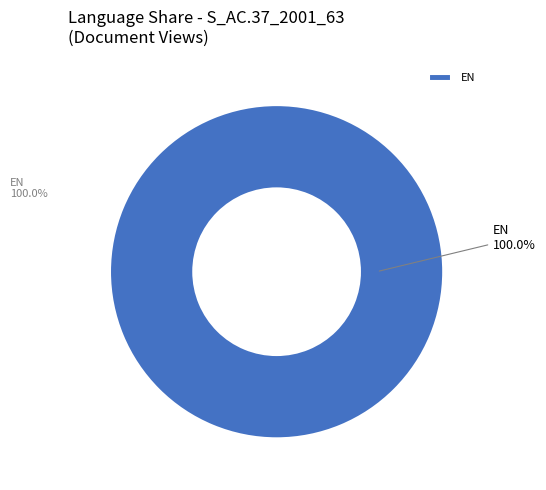

Rank the categories by value from highest to lowest.

EN